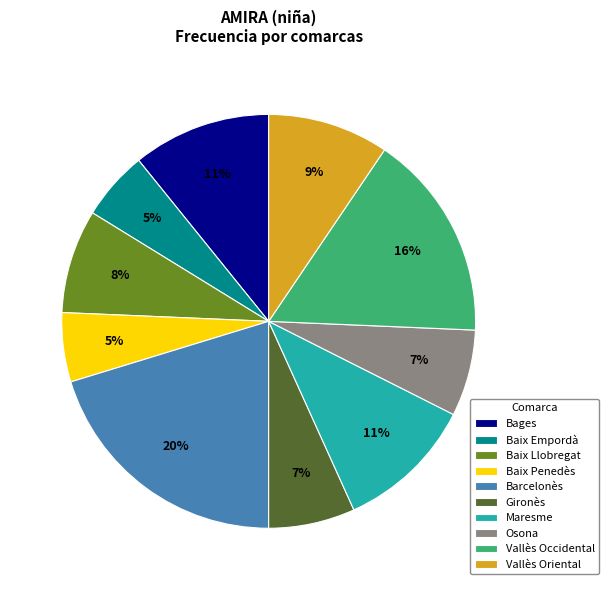

To the nearest percent, what is the difference between the largest and smallest slice percentages?

15%